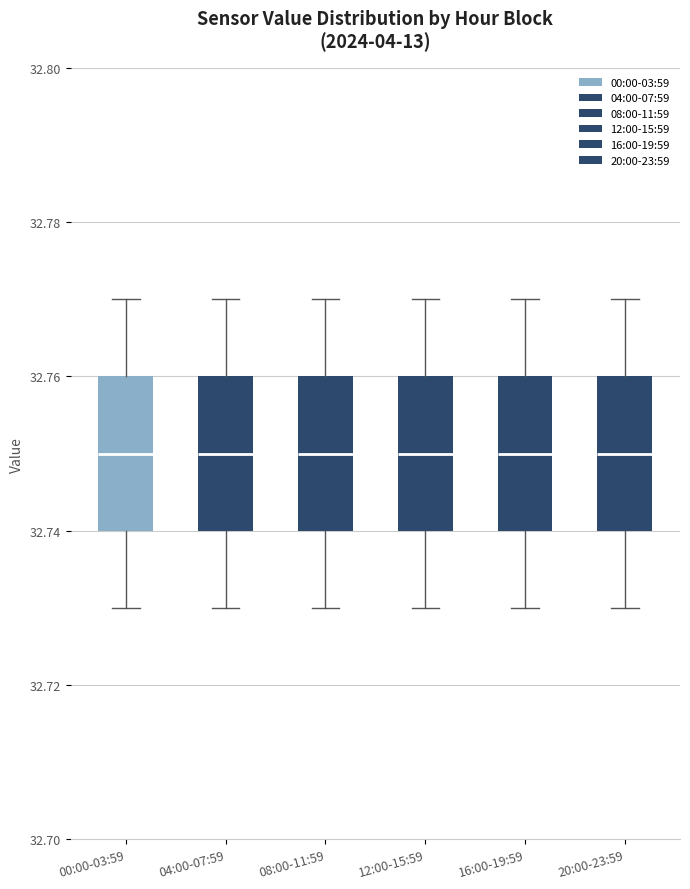

Where is the lower edge of the box for 00:00-03:59 on the y-axis? The values are not printed on the chart, so give them approximately, as read against the axis.

32.74